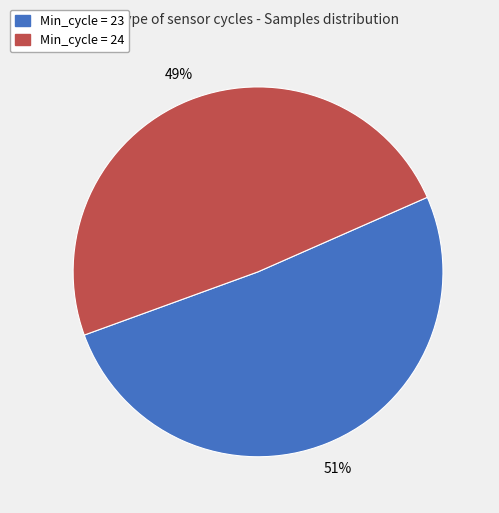

Is the sum of Min_cycle = 24 and Min_cycle = 23 greater than half?

Yes